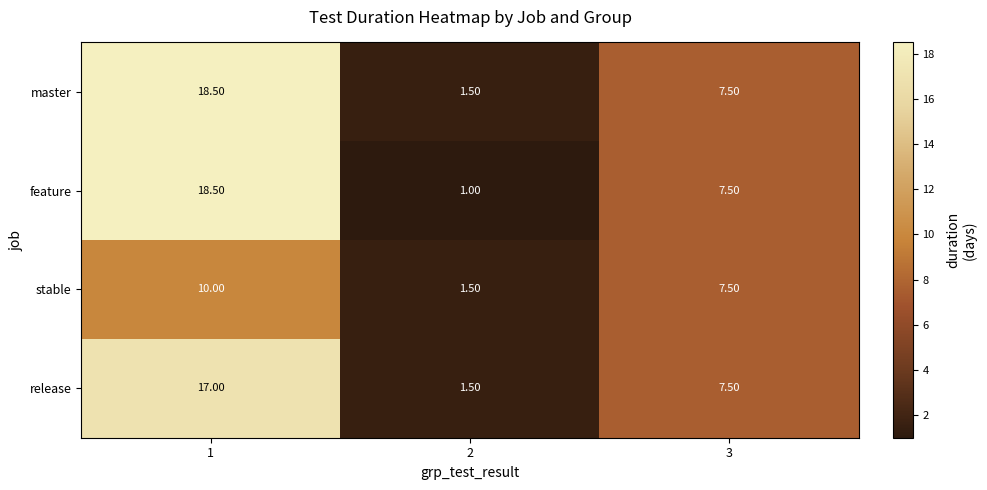

Which series has the largest total across all categories?

master